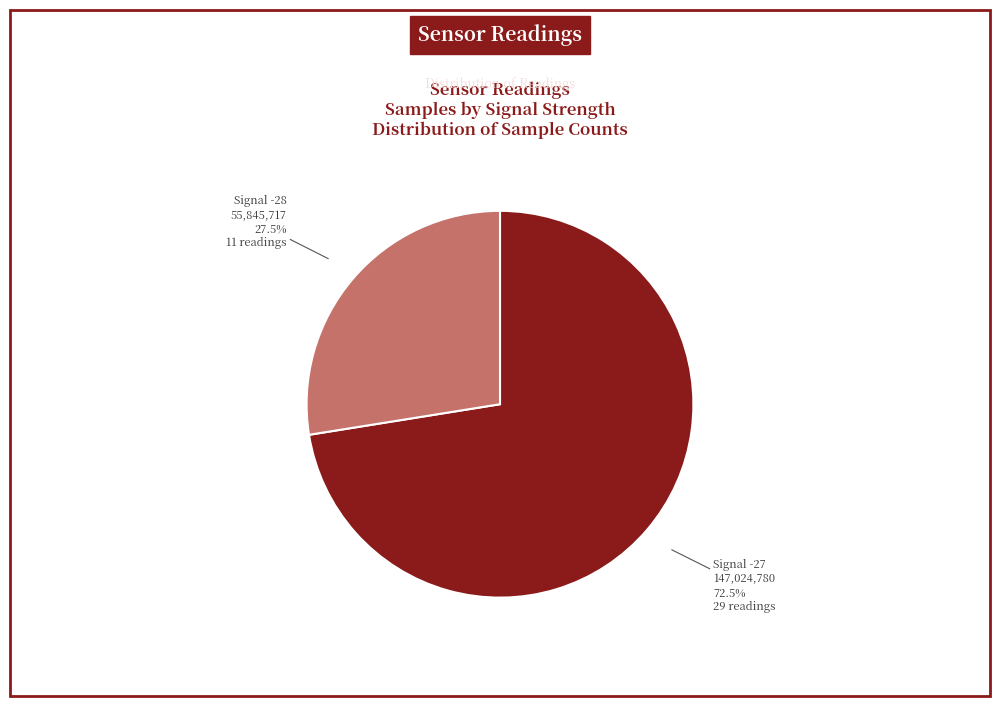

What percentage do Signal -28 and Signal -27 together represent?

100.0%